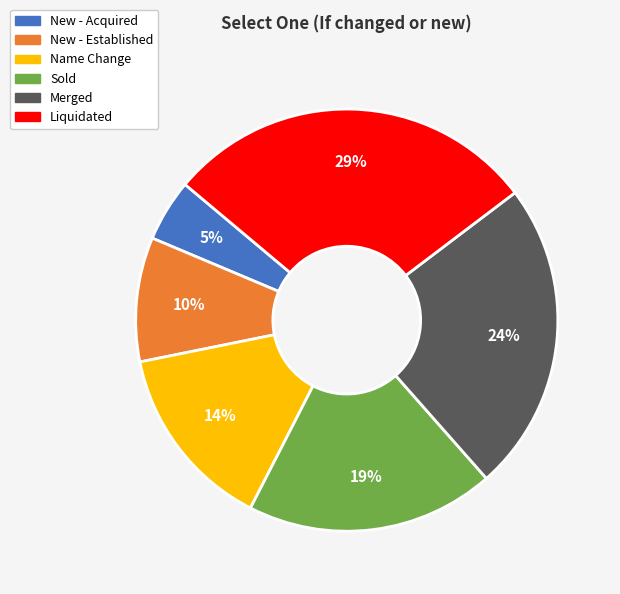

Count the number of slices in the pie.

6